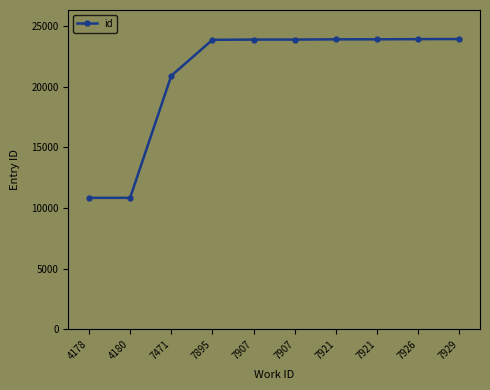

Does the chart have visible grid lines?

No